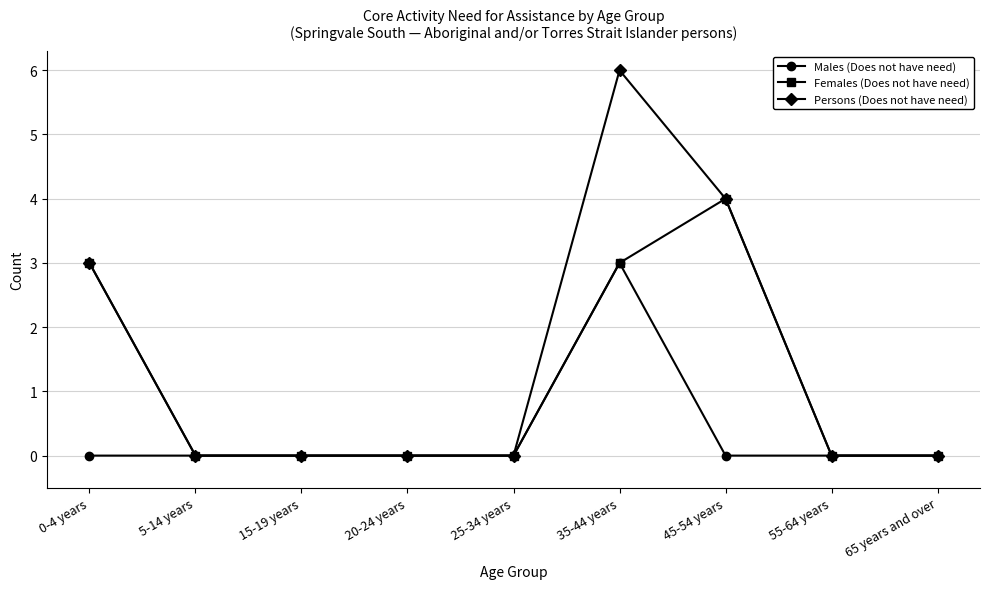

List the series in order of their overall mean, lowest first.

Males (Does not have need), Females (Does not have need), Persons (Does not have need)